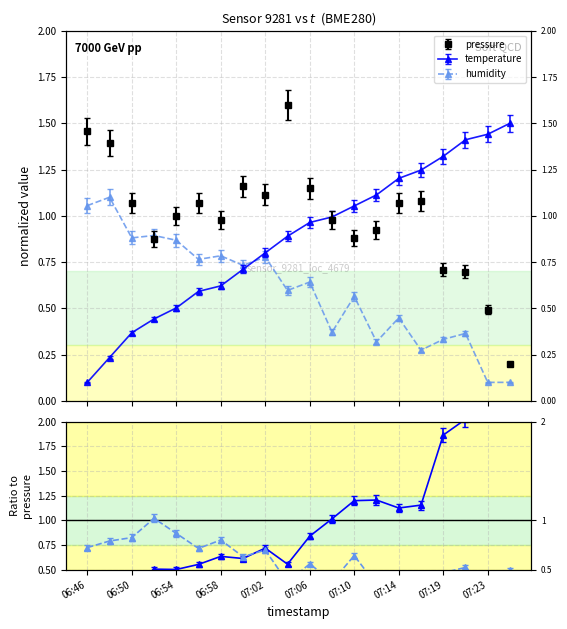

Reading left to right, transcribe all the data shown in this chart.

pressure: 1.5	1.4	1.1	0.9	1.0	1.1	1.0	1.2	1.1	1.6	1.1	1.0	0.9	0.9	1.1	1.1	0.7	0.7	0.5	0.2
temperature: 0.1	0.2	0.4	0.4	0.5	0.6	0.6	0.7	0.8	0.9	0.9	1.0	1.0	1.1	1.2	1.2	1.3	1.4	1.4	1.5
humidity: 1.1	1.1	0.9	0.9	0.9	0.8	0.8	0.7	0.8	0.6	0.6	0.4	0.6	0.3	0.4	0.3	0.3	0.4	0.1	0.1